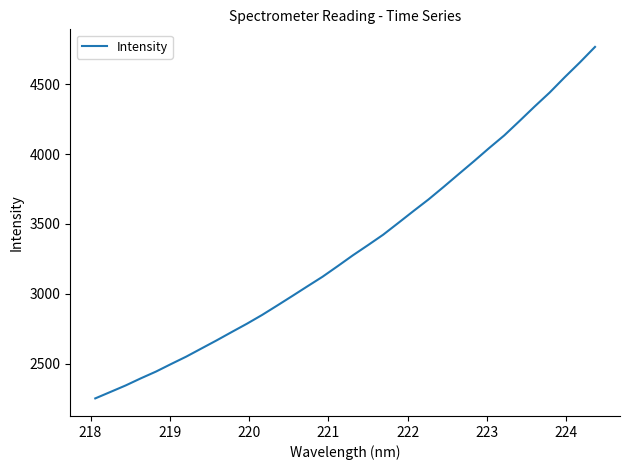

What is the difference between the maximum and minimum values?

2516.2